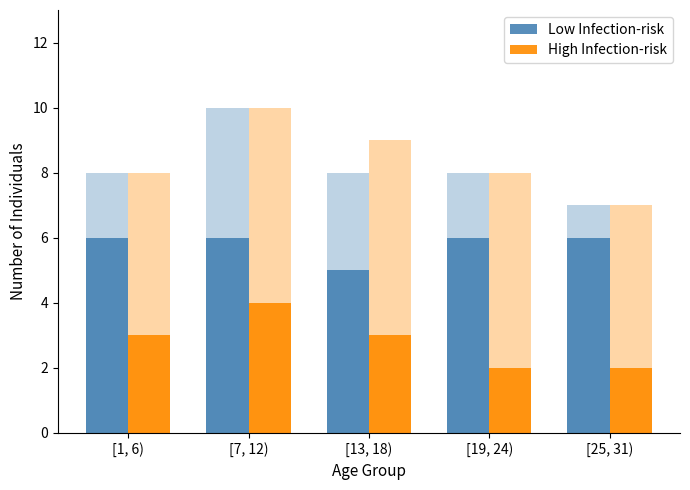

Between [25, 31) and [19, 24), which is larger?

[25, 31)